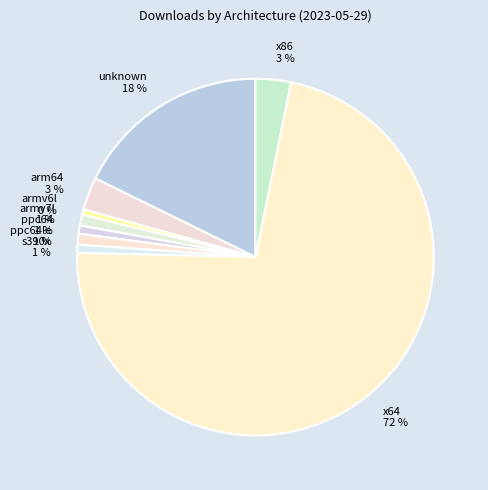

The armv7l slice represents 11% of the pie. True or false?

False